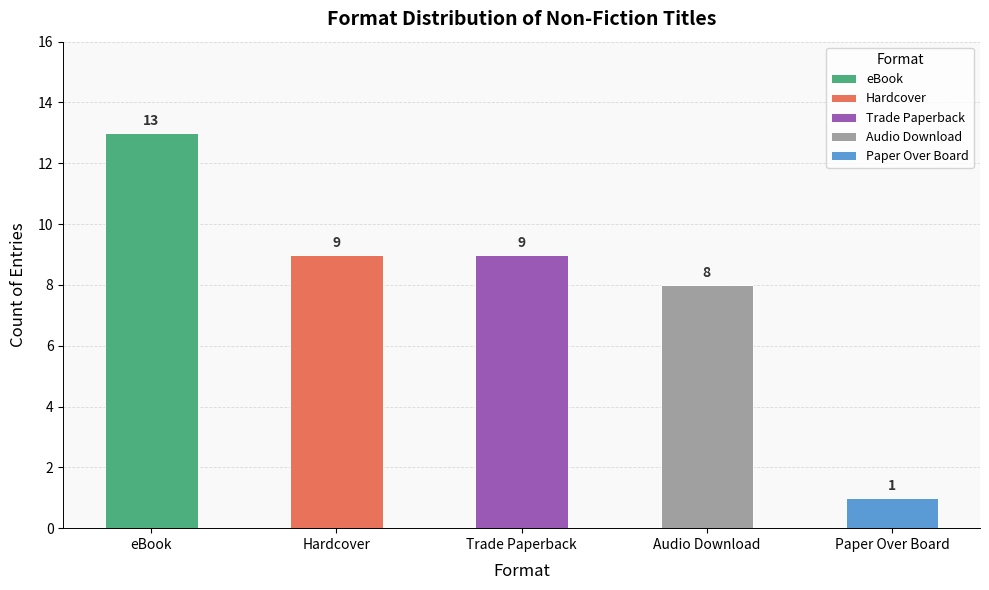

What is the greatest value displayed?

13